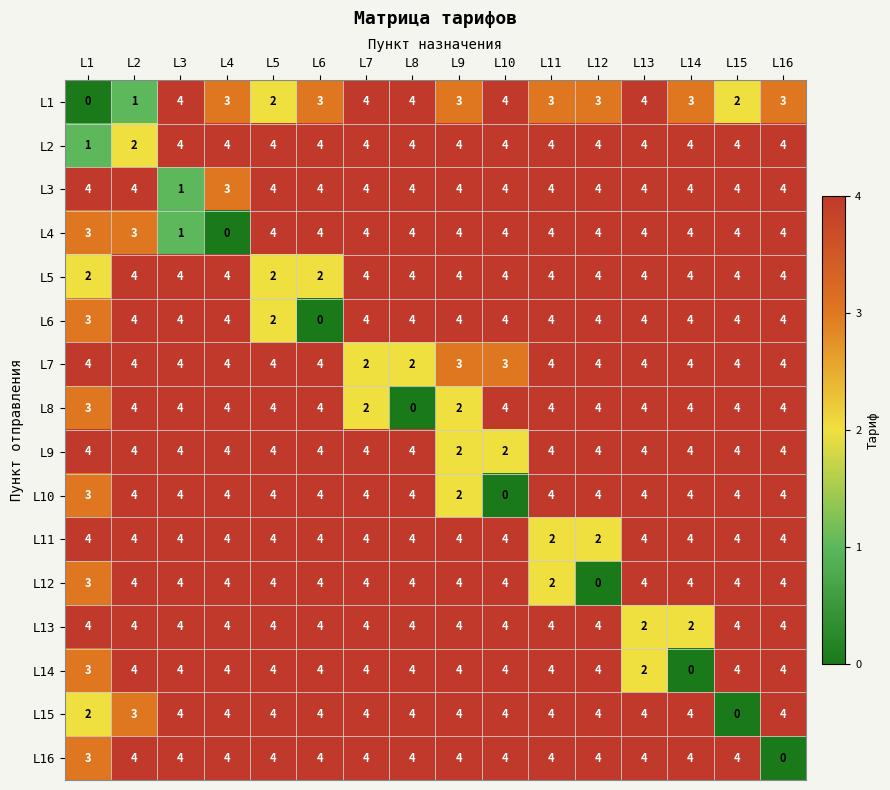

What is the total value across all series at L11?

59